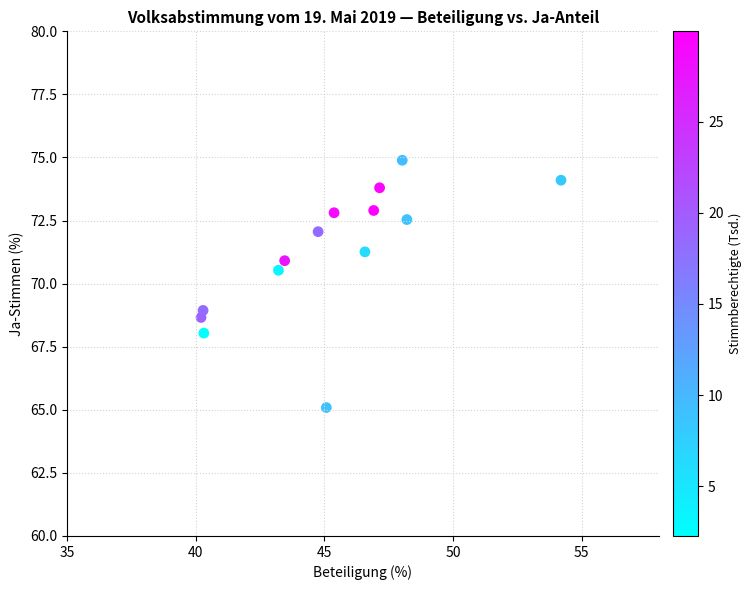

What is the range of X values (max minus min)?

14.0